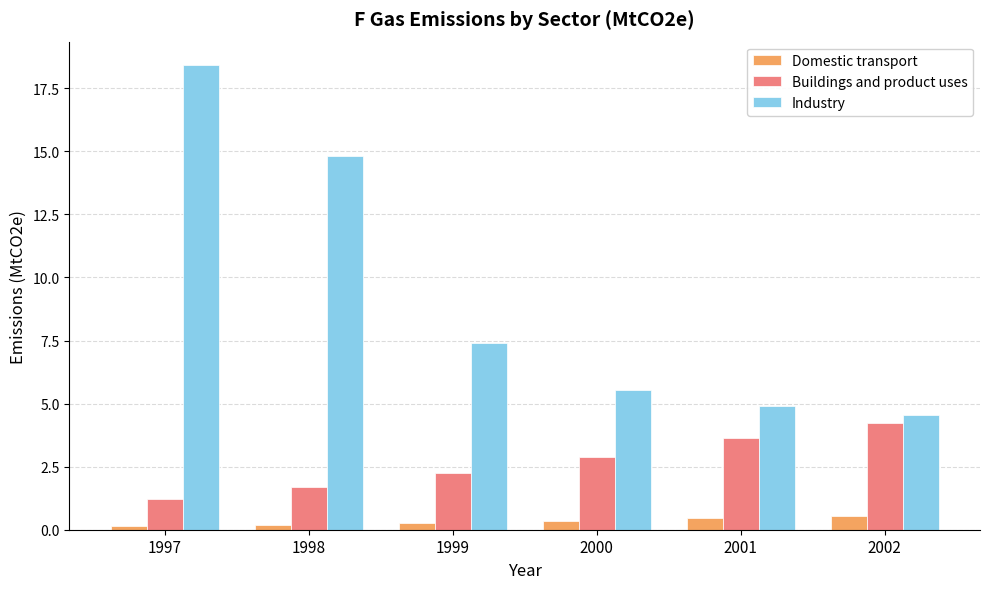

How many bars are there in each group?

3